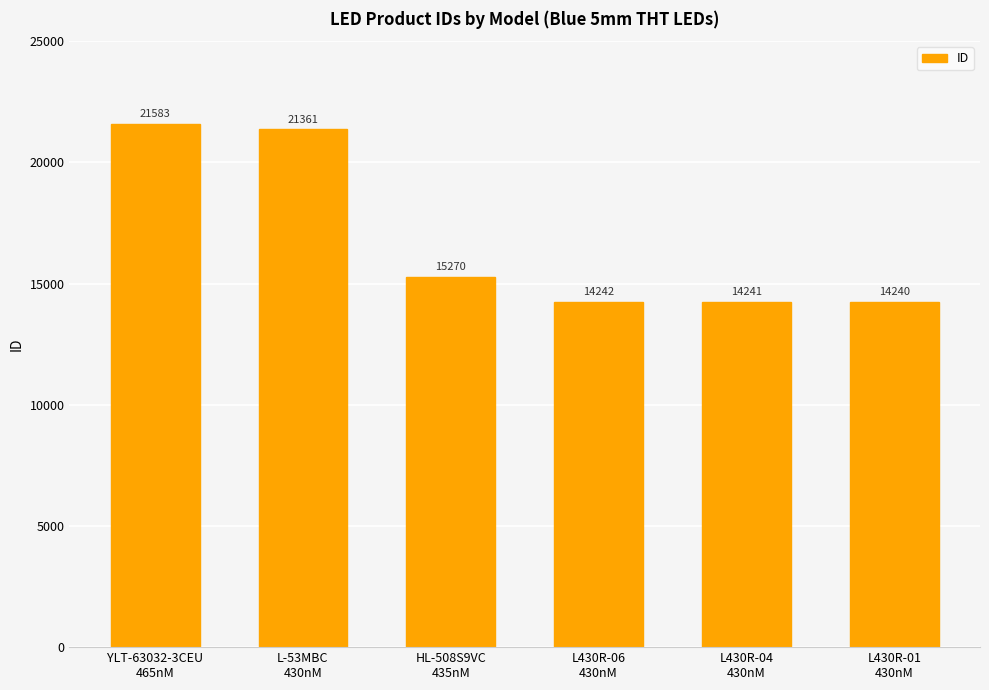

What value does the data have at L430R-04
430nM, to the nearest 10?

14240